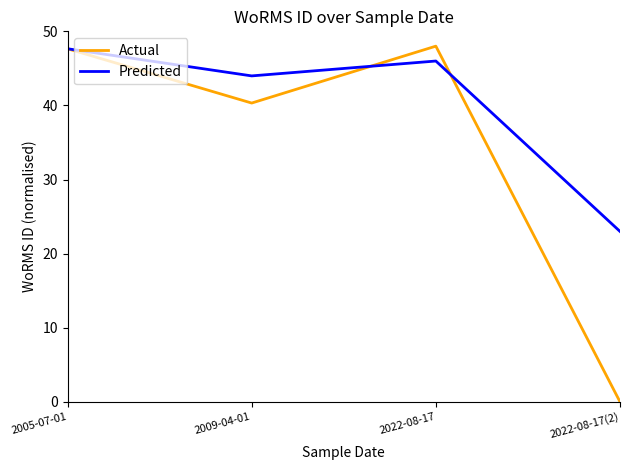

True or false: Actual has more than 1 interior local peaks.

False